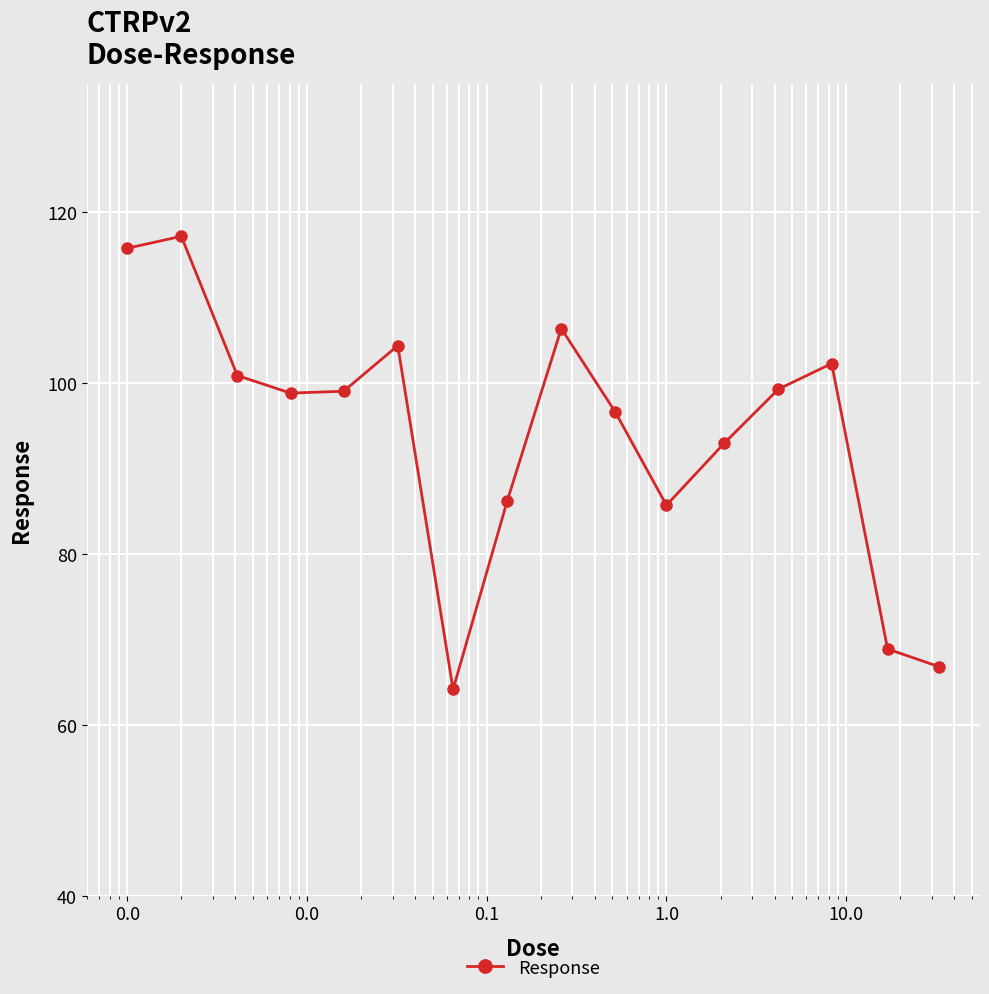

How many points are lower than both their immediate neighbors (excluding endpoints)?

3